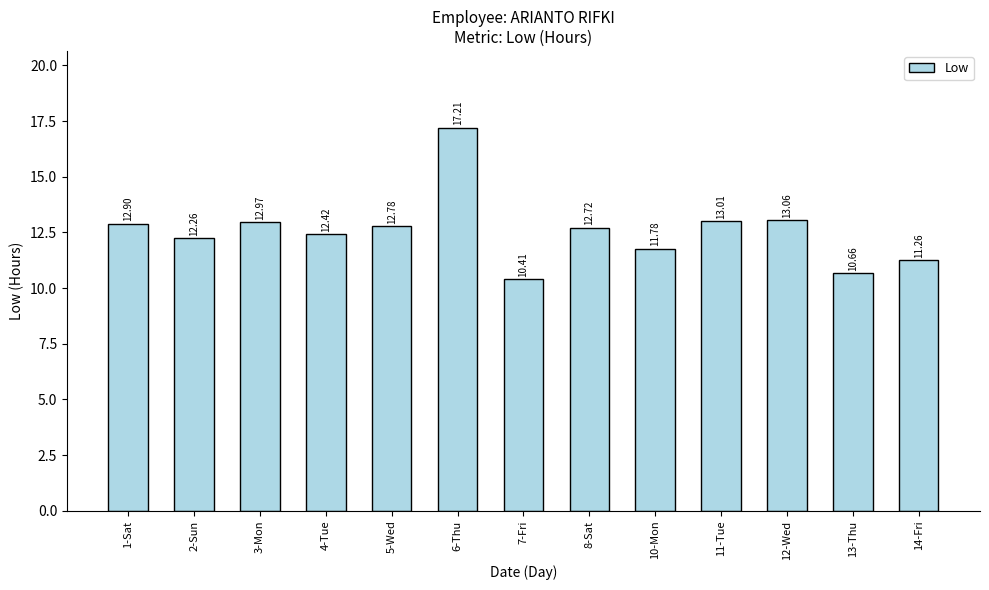

Reading left to right, transcribe all the data shown in this chart.

1-Sat=12.9	2-Sun=12.3	3-Mon=13.0	4-Tue=12.4	5-Wed=12.8	6-Thu=17.2	7-Fri=10.4	8-Sat=12.7	10-Mon=11.8	11-Tue=13.0	12-Wed=13.1	13-Thu=10.7	14-Fri=11.3